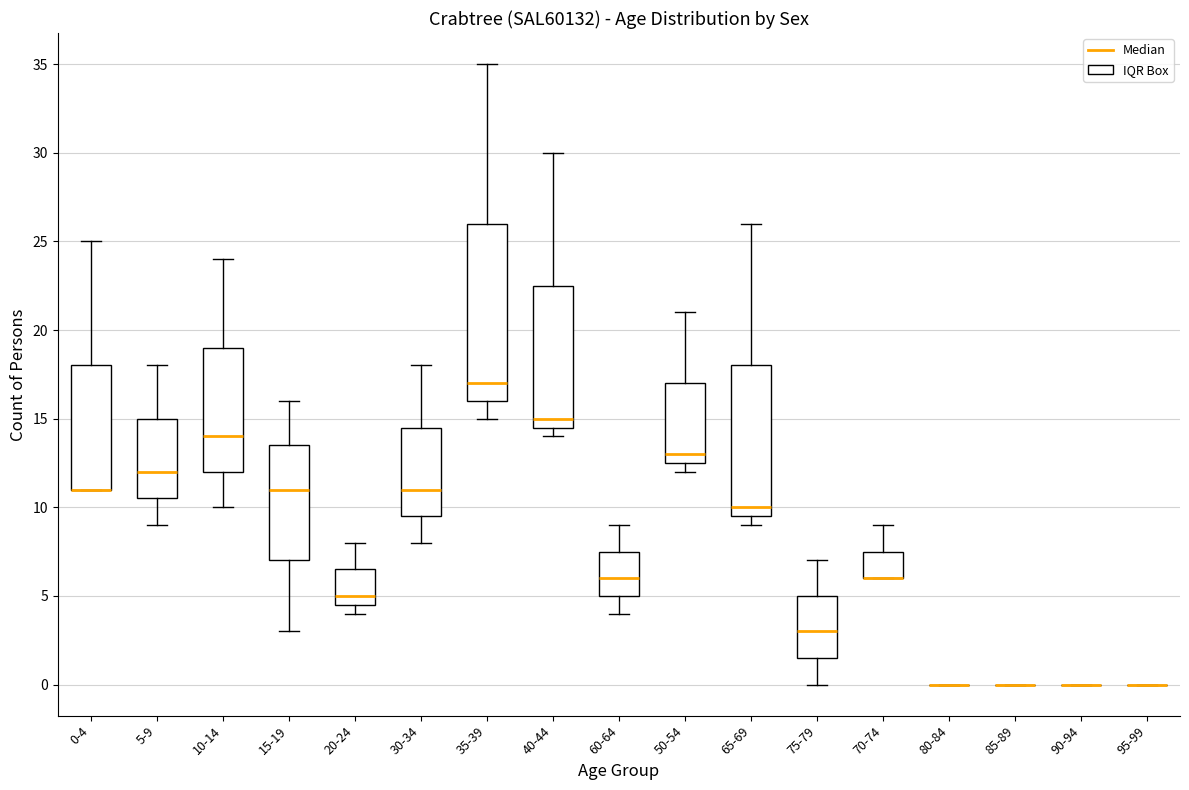

Comparing the boxes themselves (not the whiskers), which one is the tallest?

35-39